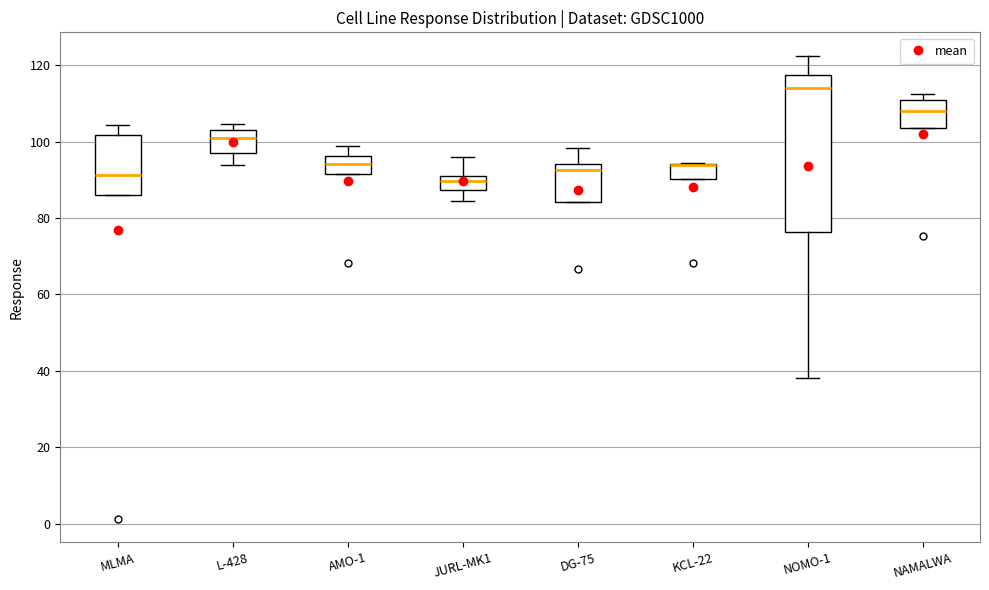

Reading left to right, transcribe this box plot: for each box, give where its median line is, the range the box spans, and where its two whiskers end, as read against the y-axis. The values are not printed on the chart, so give them approximately, as read against the axis.

MLMA: median 92, box 86 to 102, whiskers 86 to 104
L-428: median 102 (just below the box's upper edge), box 96 to 102, whiskers 94 to 104
AMO-1: median 94, box 92 to 96, whiskers 92 to 98
JURL-MK1: median 90 (just below the box's upper edge), box 88 to 90, whiskers 84 to 96
DG-75: median 92, box 84 to 94, whiskers 84 to 98
KCL-22: median 94 (drawn on the box's upper edge), box 90 to 94, whiskers 90 to 94
NOMO-1: median 114, box 76 to 118, whiskers 38 to 122
NAMALWA: median 108, box 104 to 110, whiskers 104 to 112